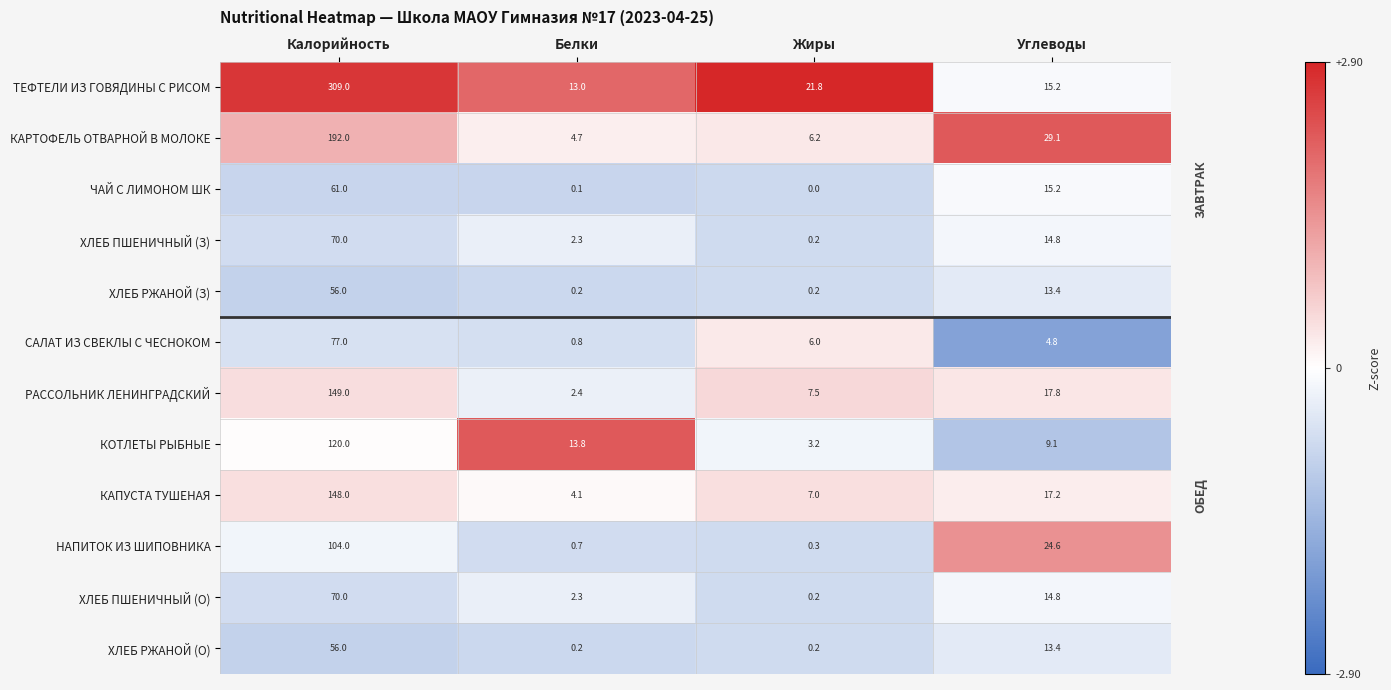

How many data points does each series have?

4